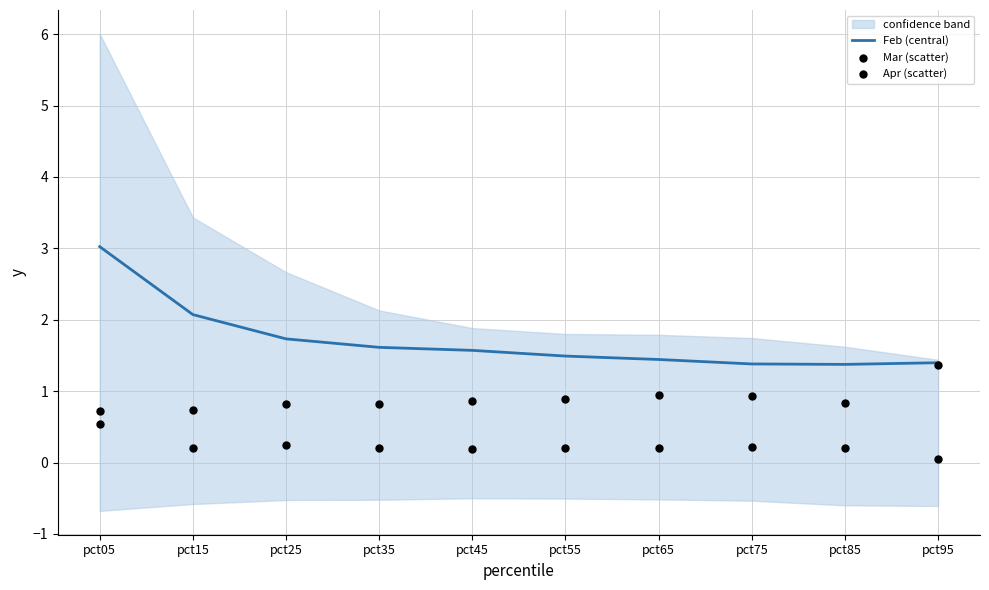

Which series reaches the maximum Y coordinate?

Feb (central)